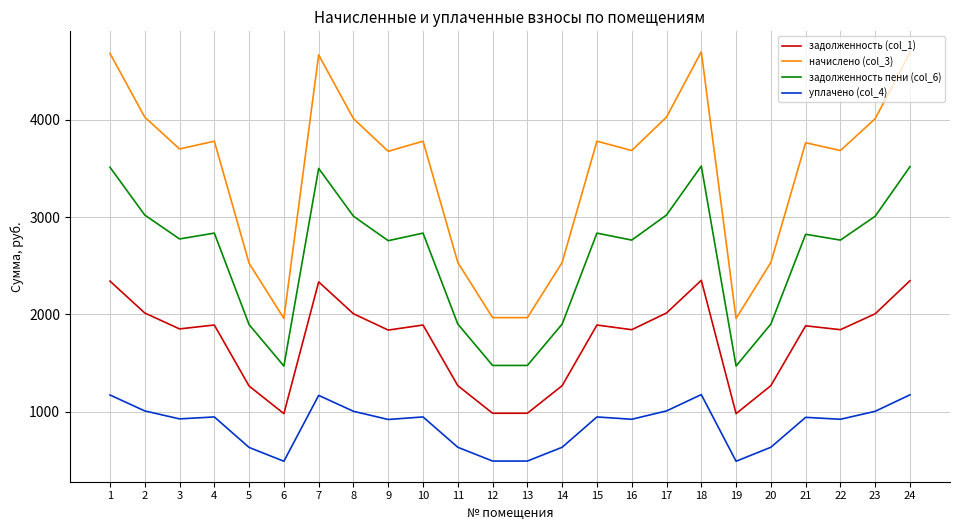

True or false: начислено (col_3) and задолженность (col_1) cross at least once.

False